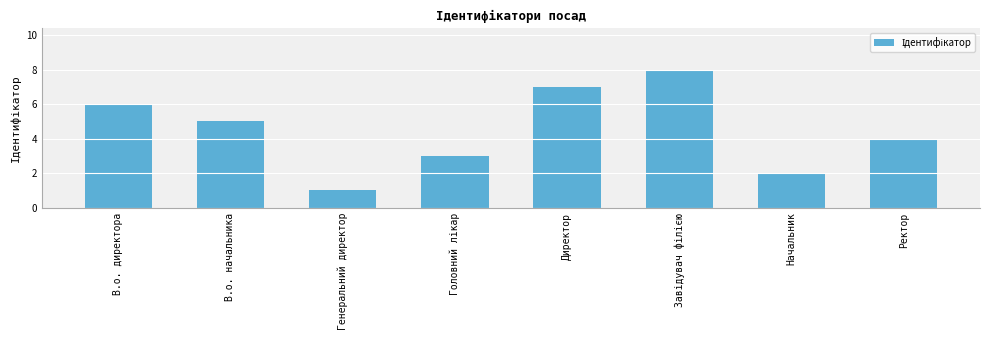

The value at Ректор is 7. True or false?

False